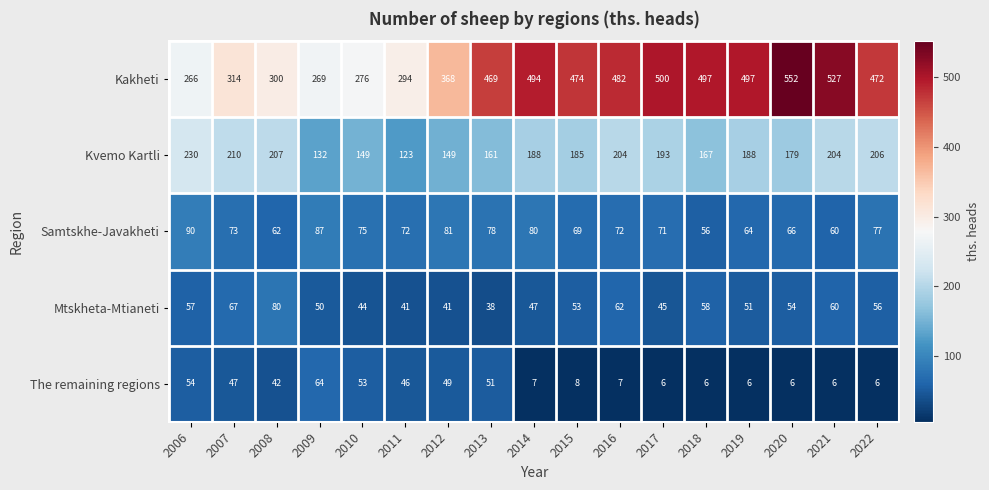

Where does the Kvemo Kartli series first go above 188?

2006